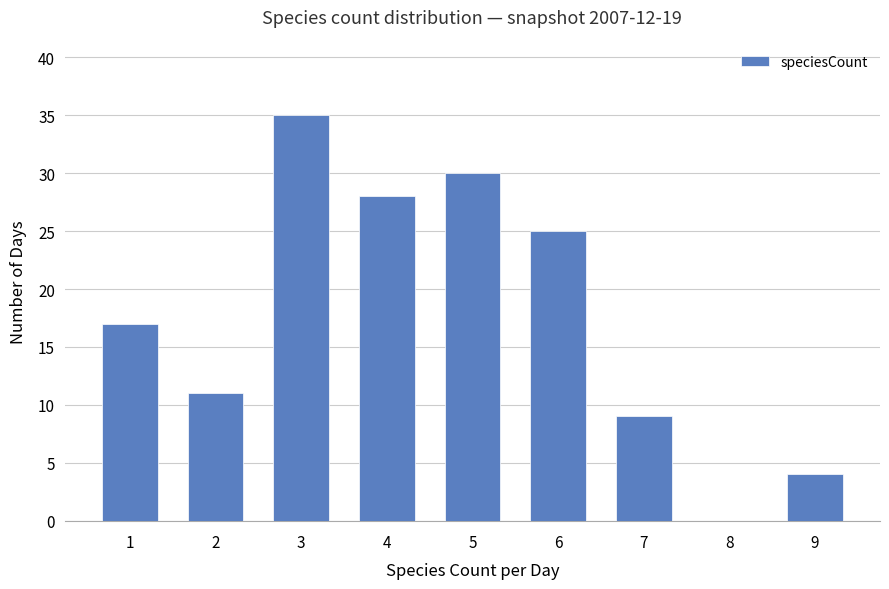

Approximately how many times larger is the value at 7 compared to 1?

0.5